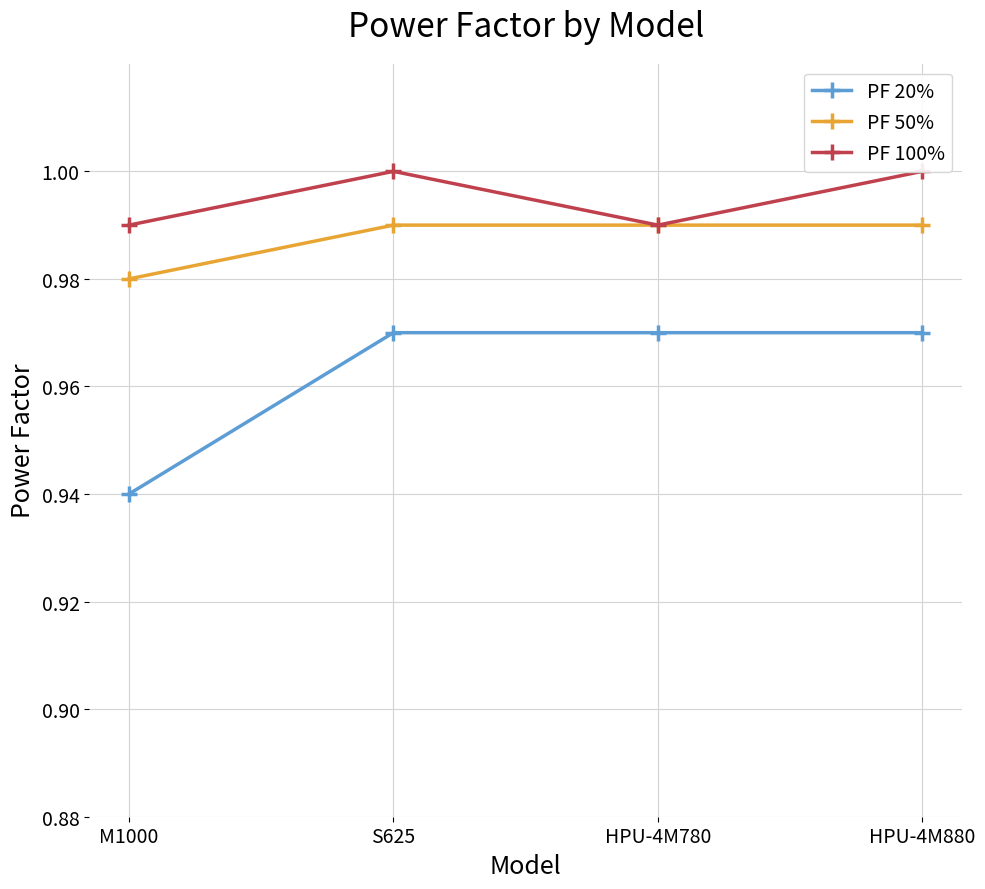

What are all the series names shown in the legend?

PF 20%, PF 50%, PF 100%